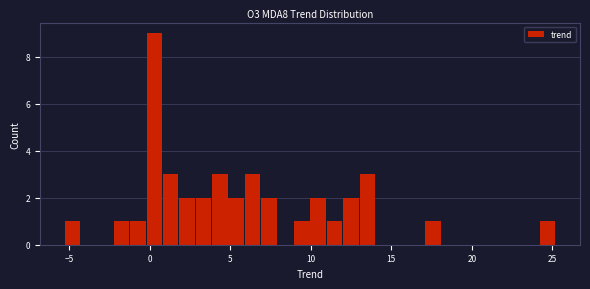

Around what value on the x-axis is the tallest bar? Give the approximate position of its centre, as read against the axis.

0.5